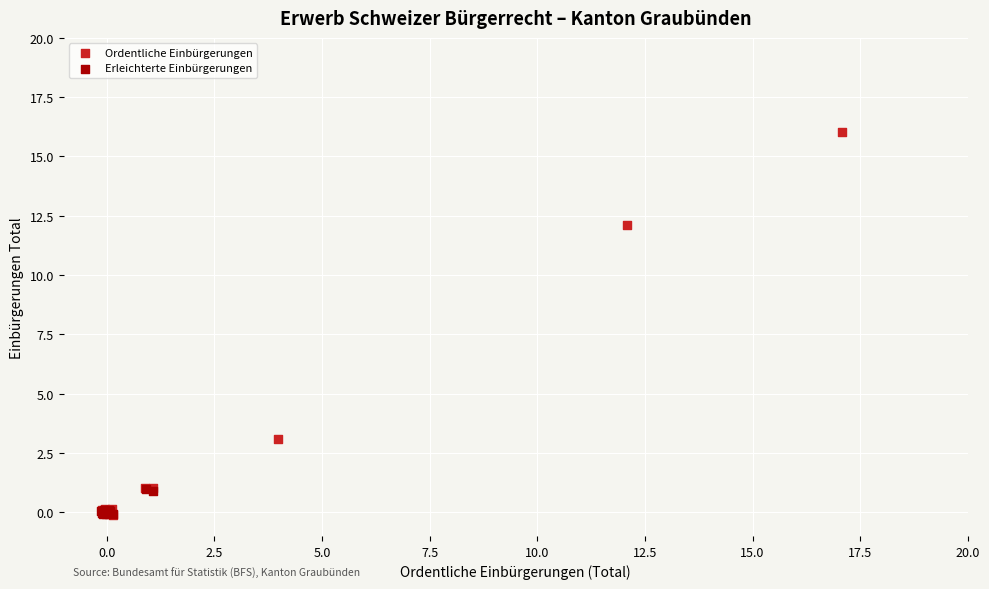

Which series has the widest spread of Y values?

Ordentliche Einbürgerungen